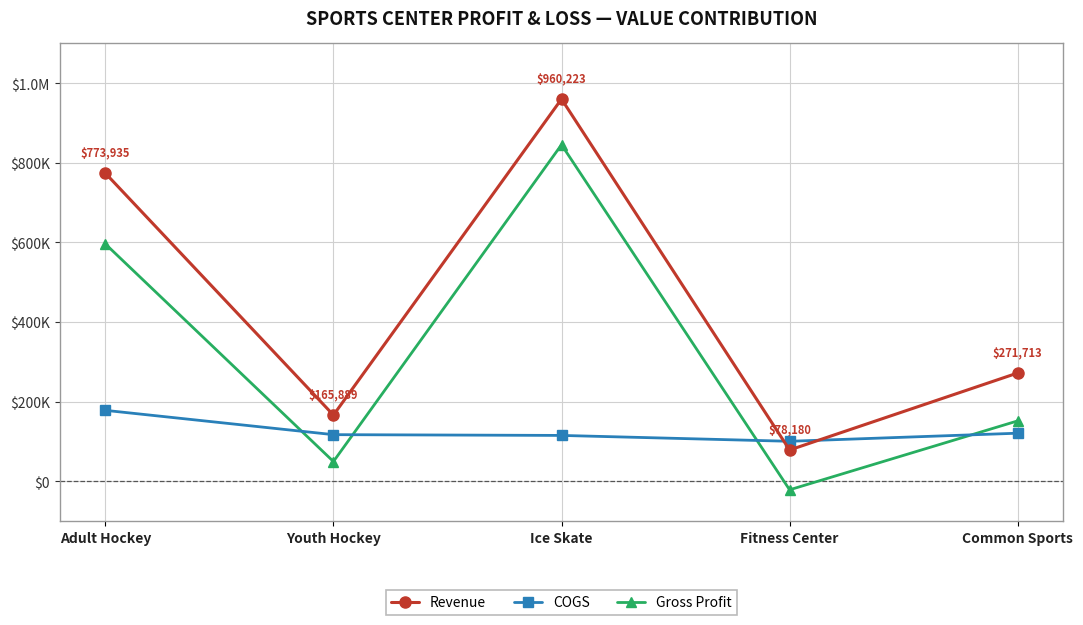

List the labels in order of Gross Profit value, smallest first.

Fitness Center, Youth Hockey, Common Sports, Adult Hockey, Ice Skate